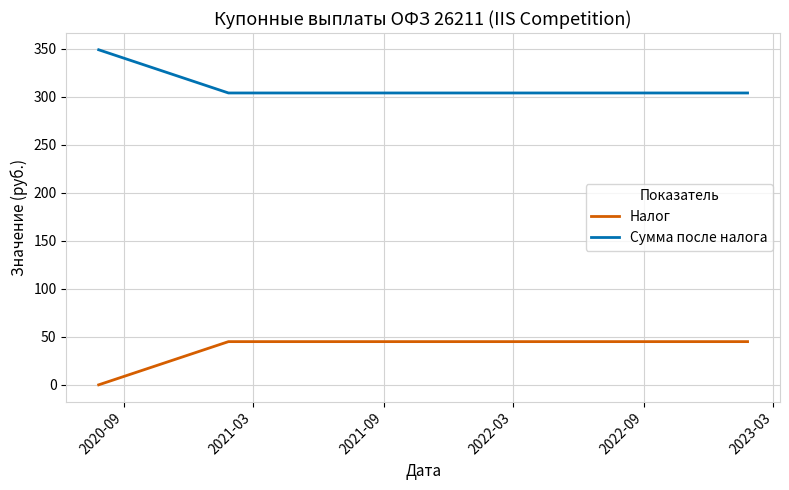

True or false: Налог and Сумма после налога cross at least once.

False